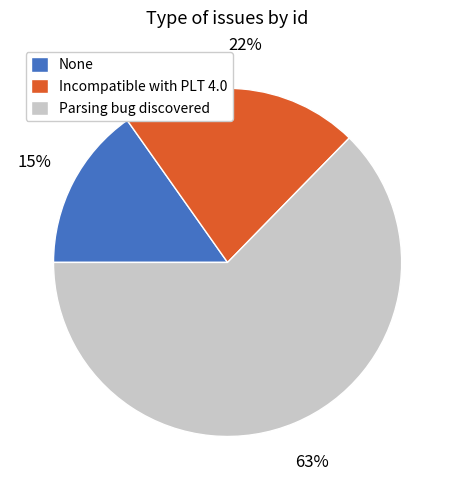

Does None represent more than half of the total?

No